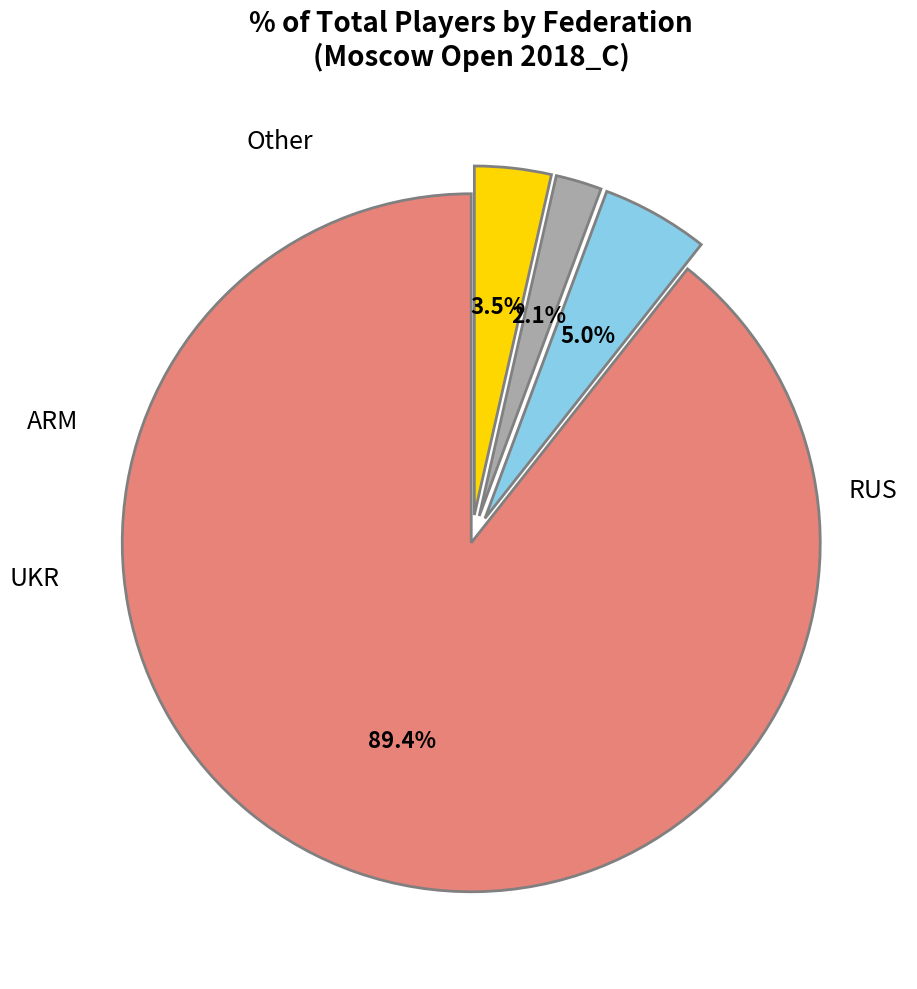

Count the number of slices in the pie.

4